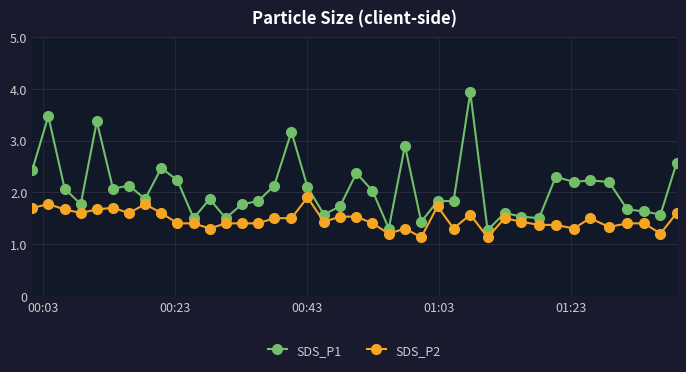

Does the chart have visible grid lines?

Yes